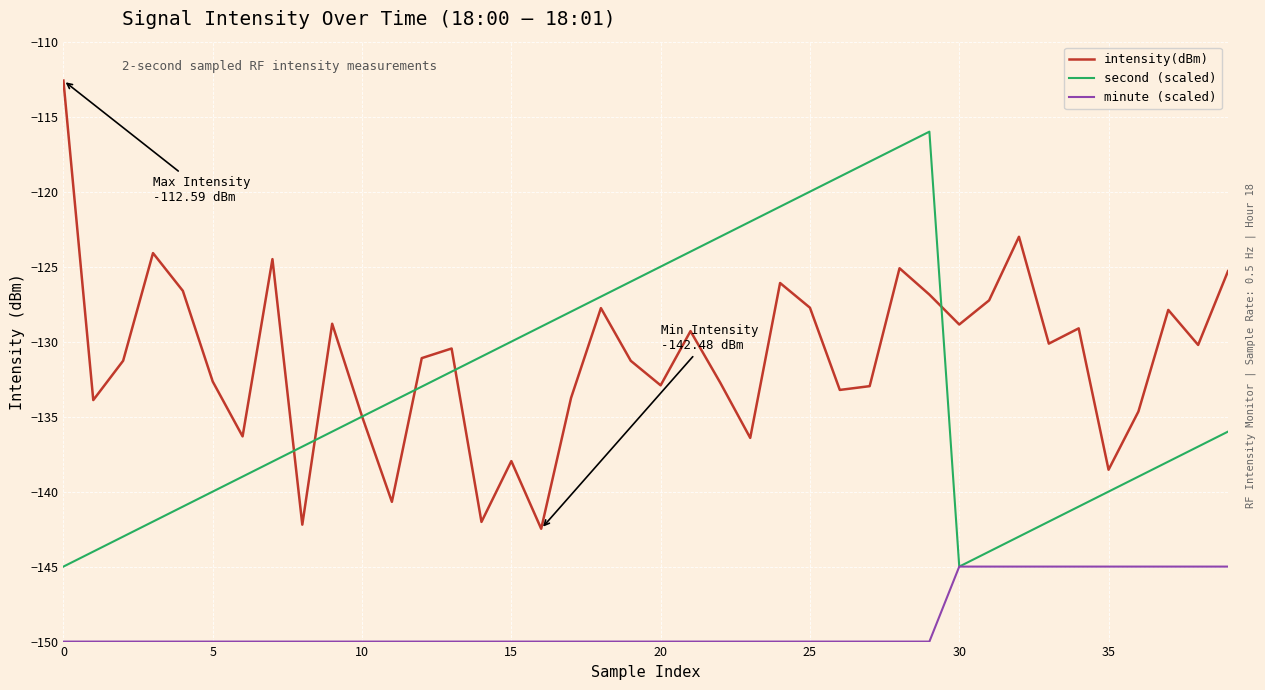

Which series has the largest total across all categories?

intensity(dBm)